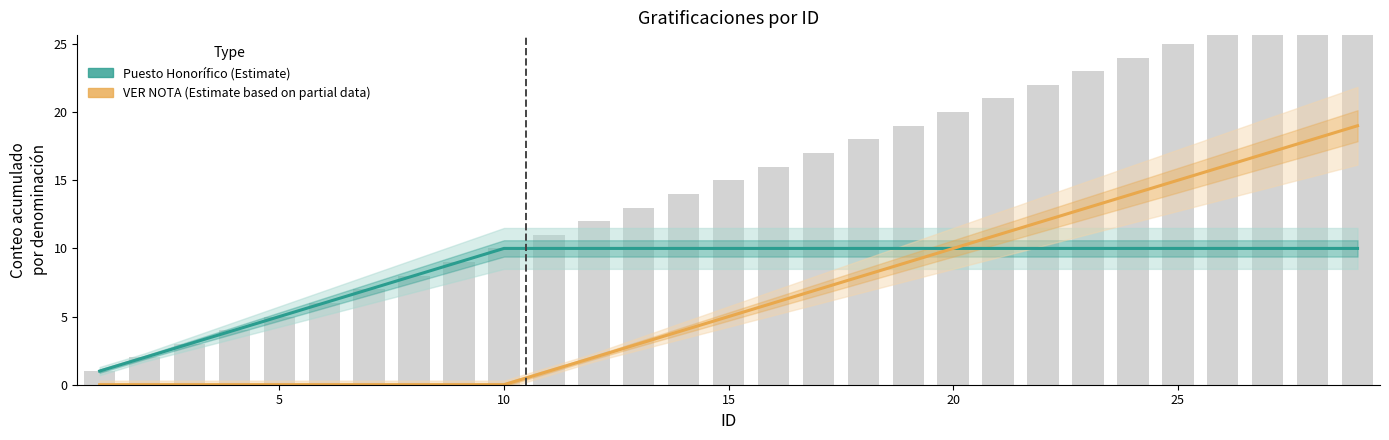

Reading right to left, what are all the values shown in this chart?

Puesto Honorífico (Estimate): 10	10	10	10	10	10	10	10	10	10	10	10	10	10	10	10	10	10	10	10	9	8	7	6	5	4	3	2	1
VER NOTA (Estimate based on partial data): 19	18	17	16	15	14	13	12	11	10	9	8	7	6	5	4	3	2	1	0	0	0	0	0	0	0	0	0	0